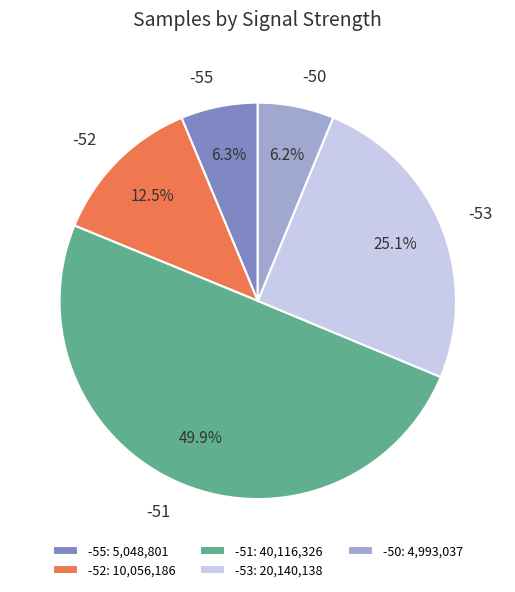

What portion of the pie excludes -50?

93.8%